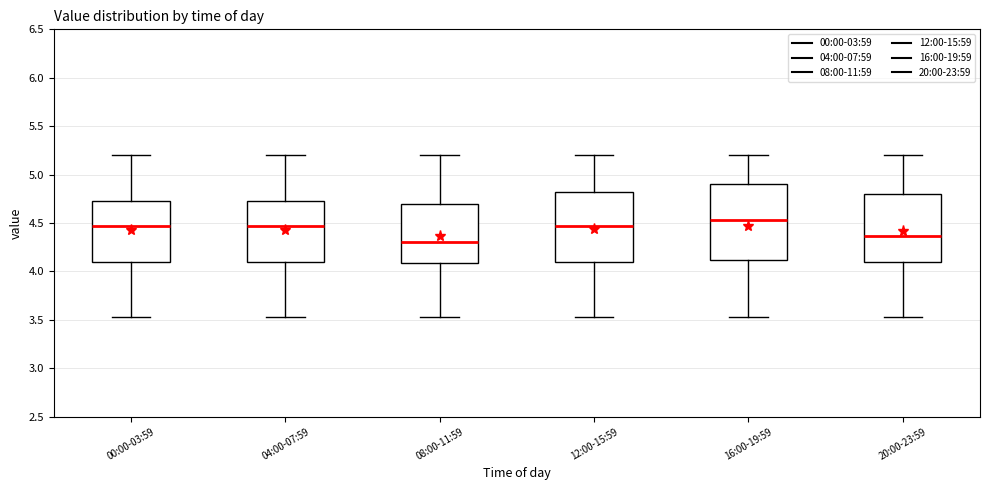

Reading left to right, transcribe this box plot: for each box, give where its median line is, the range the box spans, and where its two whiskers end, as read against the y-axis. The values are not printed on the chart, so give them approximately, as read against the axis.

00:00-03:59: median 4.45, box 4.10 to 4.75, whiskers 3.55 to 5.20
04:00-07:59: median 4.45, box 4.10 to 4.75, whiskers 3.55 to 5.20
08:00-11:59: median 4.30, box 4.10 to 4.70, whiskers 3.55 to 5.20
12:00-15:59: median 4.45, box 4.10 to 4.85, whiskers 3.55 to 5.20
16:00-19:59: median 4.55, box 4.10 to 4.90, whiskers 3.55 to 5.20
20:00-23:59: median 4.35, box 4.10 to 4.80, whiskers 3.55 to 5.20